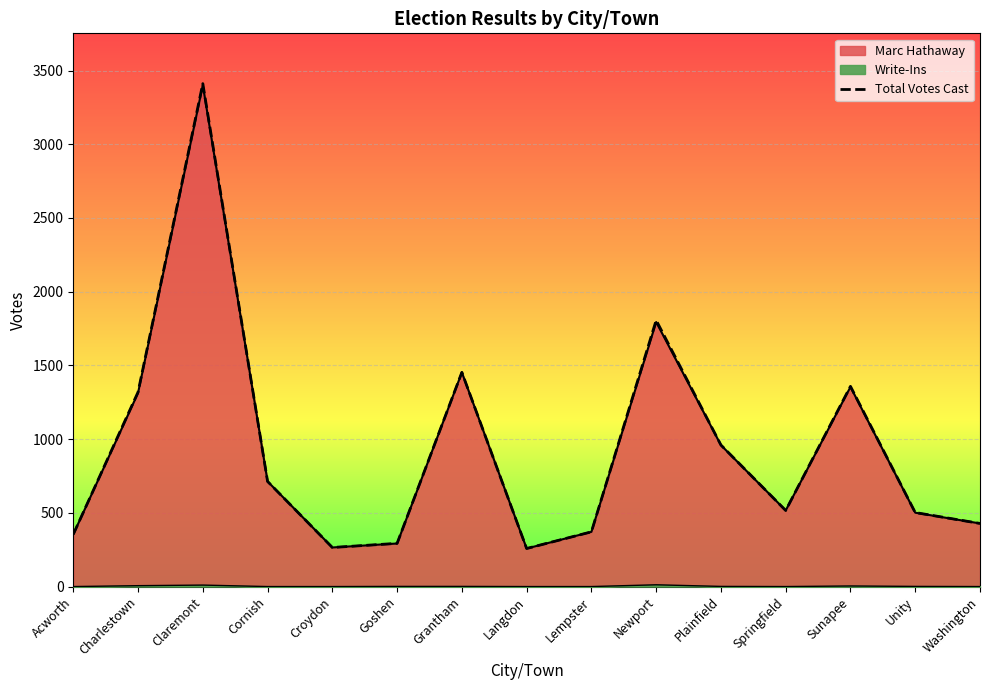

What is the label of the 15th point from the left?

Washington